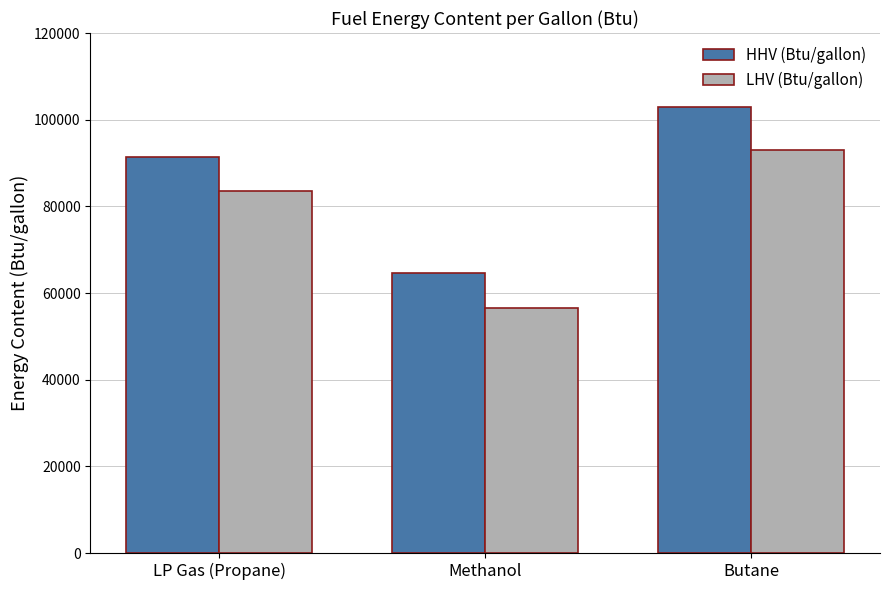

List the labels in order of HHV (Btu/gallon) value, largest first.

Butane, LP Gas (Propane), Methanol